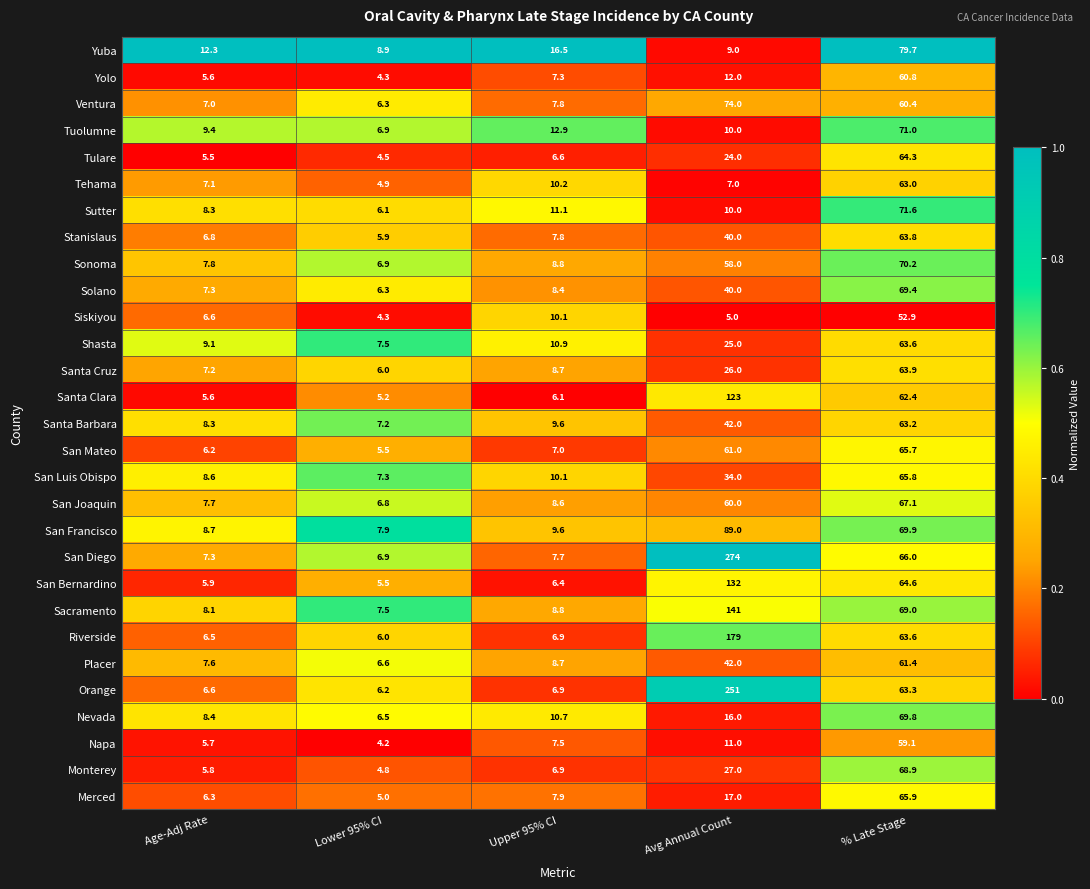

What value does the Tehama series have at Age-Adj Rate?

7.1